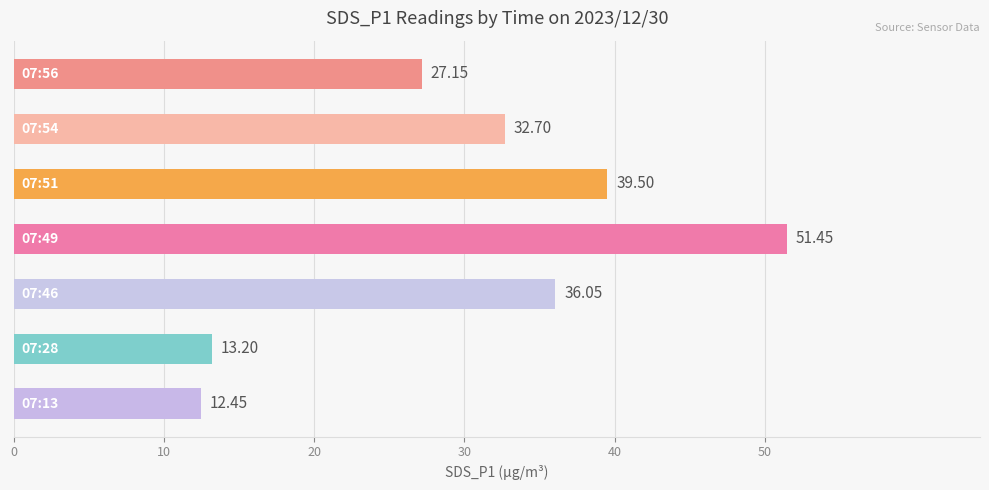

What is the difference between the maximum and minimum values?

39.0